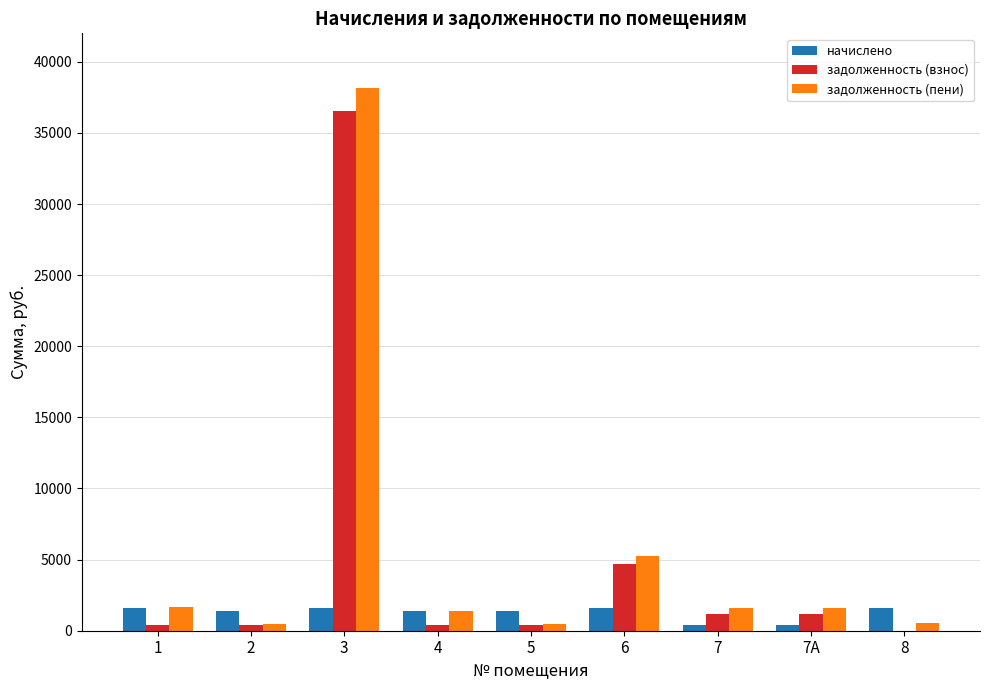

Is the value of задолженность (пени) at 1 greater than the value of задолженность (взнос) at 3?

No